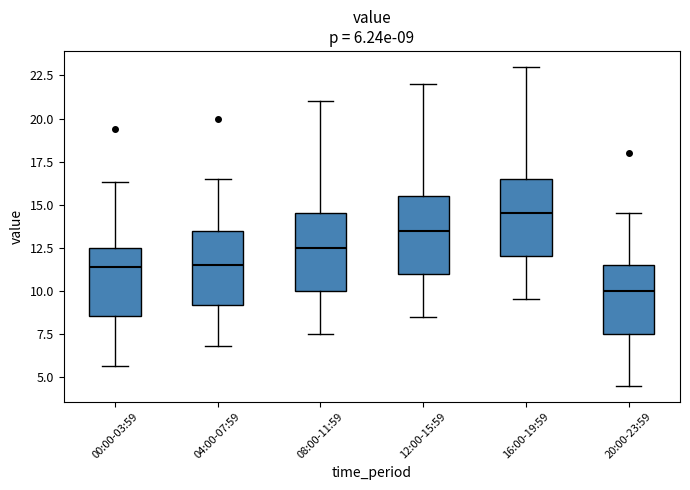

Which box has the lowest median line?

20:00-23:59